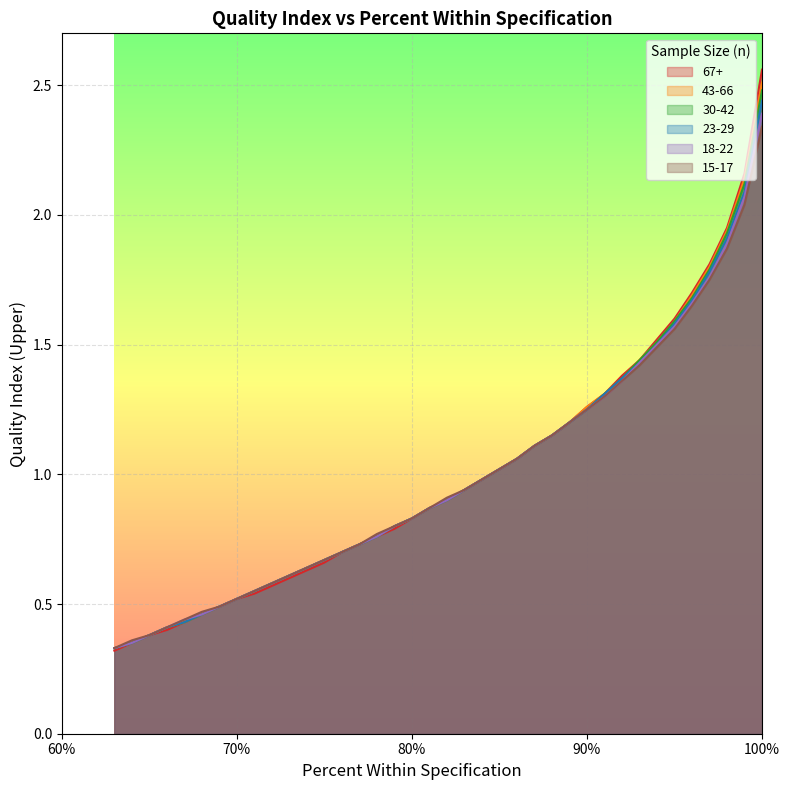

Reading right to left, what are all the values shown in this chart?

67+: 63=0.3	64=0.3	65=0.4	66=0.4	67=0.4	68=0.5	69=0.5	70=0.5	71=0.5	72=0.6	73=0.6	74=0.6	75=0.7	76=0.7	77=0.7	78=0.8	79=0.8	80=0.8	81=0.9	82=0.9	83=0.9	84=1.0	85=1.0	86=1.1	87=1.1	88=1.1	89=1.2	90=1.3	91=1.3	92=1.4	93=1.4	94=1.5	95=1.6	96=1.7	97=1.8	98=1.9	99=2.2	100=2.6
43-66: 63=0.3	64=0.3	65=0.4	66=0.4	67=0.4	68=0.5	69=0.5	70=0.5	71=0.6	72=0.6	73=0.6	74=0.6	75=0.7	76=0.7	77=0.7	78=0.8	79=0.8	80=0.8	81=0.9	82=0.9	83=0.9	84=1.0	85=1.0	86=1.1	87=1.1	88=1.1	89=1.2	90=1.3	91=1.3	92=1.4	93=1.4	94=1.5	95=1.6	96=1.7	97=1.8	98=1.9	99=2.1	100=2.5
30-42: 63=0.3	64=0.3	65=0.4	66=0.4	67=0.4	68=0.5	69=0.5	70=0.5	71=0.6	72=0.6	73=0.6	74=0.6	75=0.7	76=0.7	77=0.7	78=0.8	79=0.8	80=0.8	81=0.9	82=0.9	83=0.9	84=1.0	85=1.0	86=1.1	87=1.1	88=1.1	89=1.2	90=1.2	91=1.3	92=1.4	93=1.4	94=1.5	95=1.6	96=1.7	97=1.8	98=1.9	99=2.1	100=2.5
23-29: 63=0.3	64=0.3	65=0.4	66=0.4	67=0.4	68=0.5	69=0.5	70=0.5	71=0.6	72=0.6	73=0.6	74=0.6	75=0.7	76=0.7	77=0.7	78=0.8	79=0.8	80=0.8	81=0.9	82=0.9	83=0.9	84=1.0	85=1.0	86=1.1	87=1.1	88=1.1	89=1.2	90=1.2	91=1.3	92=1.4	93=1.4	94=1.5	95=1.6	96=1.7	97=1.8	98=1.9	99=2.1	100=2.4
18-22: 63=0.3	64=0.3	65=0.4	66=0.4	67=0.4	68=0.5	69=0.5	70=0.5	71=0.6	72=0.6	73=0.6	74=0.6	75=0.7	76=0.7	77=0.7	78=0.8	79=0.8	80=0.8	81=0.9	82=0.9	83=0.9	84=1.0	85=1.0	86=1.1	87=1.1	88=1.1	89=1.2	90=1.2	91=1.3	92=1.4	93=1.4	94=1.5	95=1.6	96=1.7	97=1.8	98=1.9	99=2.1	100=2.4
15-17: 63=0.3	64=0.4	65=0.4	66=0.4	67=0.4	68=0.5	69=0.5	70=0.5	71=0.6	72=0.6	73=0.6	74=0.6	75=0.7	76=0.7	77=0.7	78=0.8	79=0.8	80=0.8	81=0.9	82=0.9	83=0.9	84=1.0	85=1.0	86=1.1	87=1.1	88=1.1	89=1.2	90=1.2	91=1.3	92=1.4	93=1.4	94=1.5	95=1.6	96=1.6	97=1.8	98=1.9	99=2.0	100=2.3